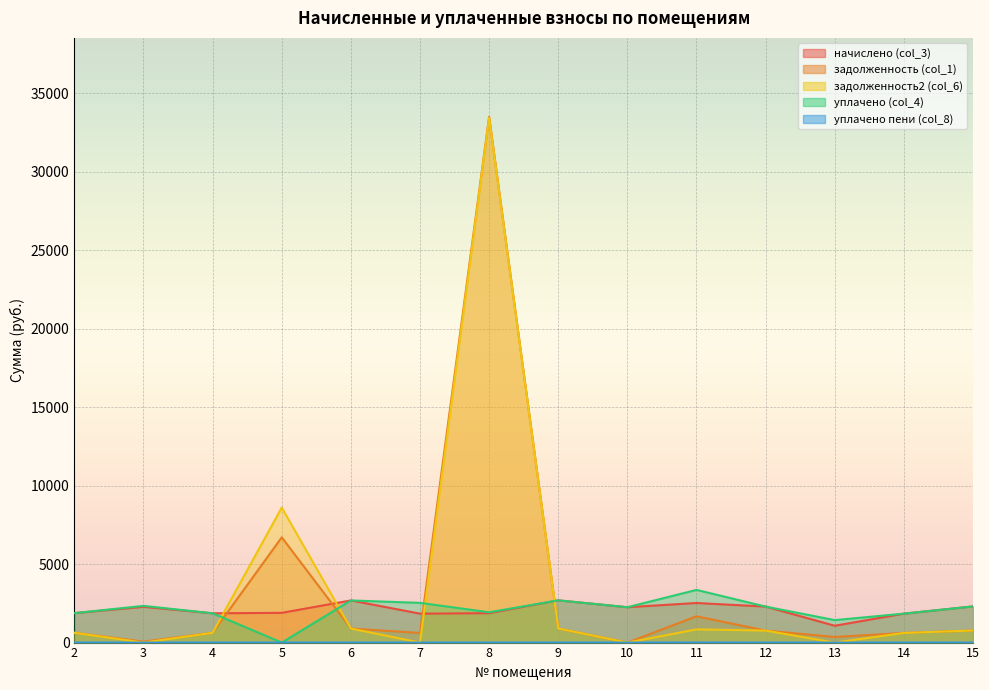

Reading left to right, list all the values displayed in this chart.

начислено (col_3): 2=1876.7	3=2278.6	4=1865.6	5=1895.1	6=2684.1	7=1843.5	8=1873.0	9=2691.5	10=2252.8	11=2521.9	12=2293.3	13=1072.9	14=1843.5	15=2304.4
задолженность (col_1): 2=625.6	3=60.6	4=621.9	5=6704.6	6=894.7	7=614.5	8=33499.0	9=897.2	10=0.0	11=1674.4	12=764.4	13=357.6	14=614.5	15=768.1
задолженность2 (col_6): 2=625.6	3=0.0	4=621.9	5=8599.8	6=894.7	7=0.0	8=33440.1	9=897.2	10=0.0	11=840.6	12=764.4	13=0.0	14=614.5	15=768.1
уплачено (col_4): 2=1876.7	3=2339.2	4=1865.6	5=0.0	6=2684.1	7=2530.3	8=1932.0	9=2691.5	10=2252.8	11=3355.7	12=2293.3	13=1430.6	14=1843.5	15=2304.4
уплачено пени (col_8): 2=0.0	3=0.0	4=0.0	5=0.0	6=0.0	7=0.0	8=0.0	9=0.0	10=0.0	11=3.8	12=0.0	13=0.0	14=0.0	15=0.0